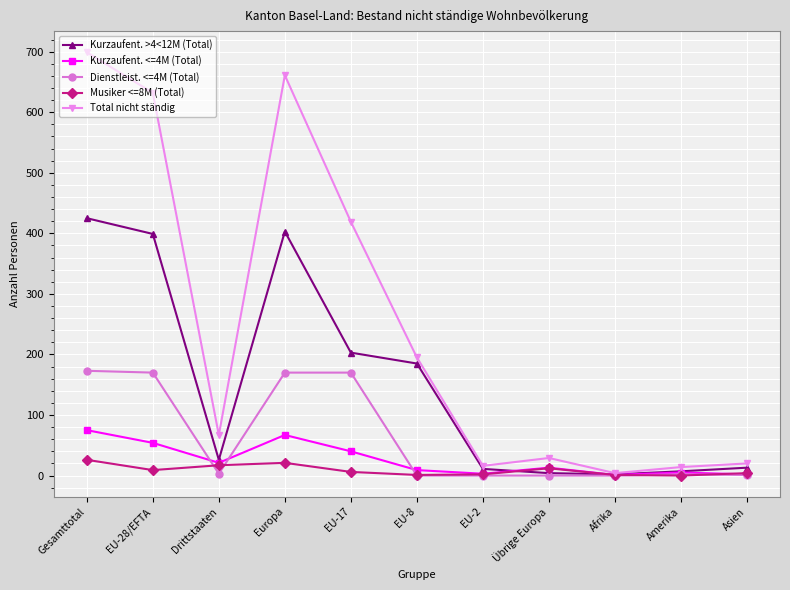

What is the total value across all series at Asien?

40